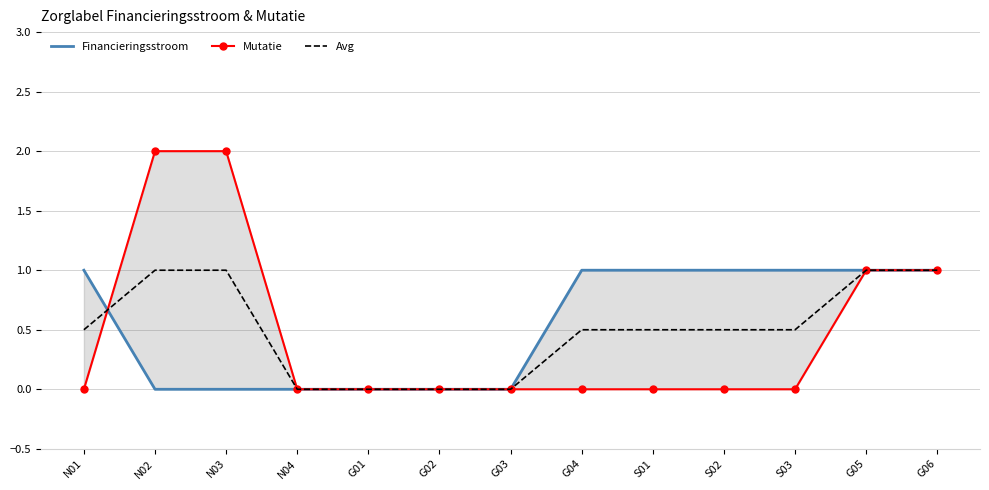

Which series has the largest range (max minus min)?

Mutatie